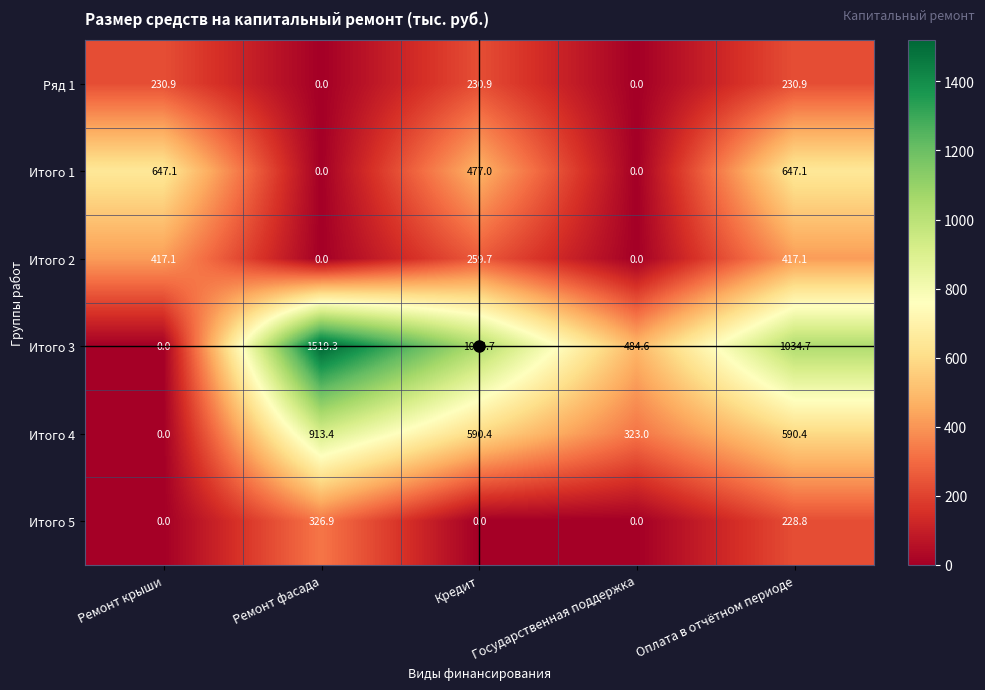

At Кредит, list the series in order from largest to smallest.

Итого 3, Итого 4, Итого 1, Итого 2, Ряд 1, Итого 5